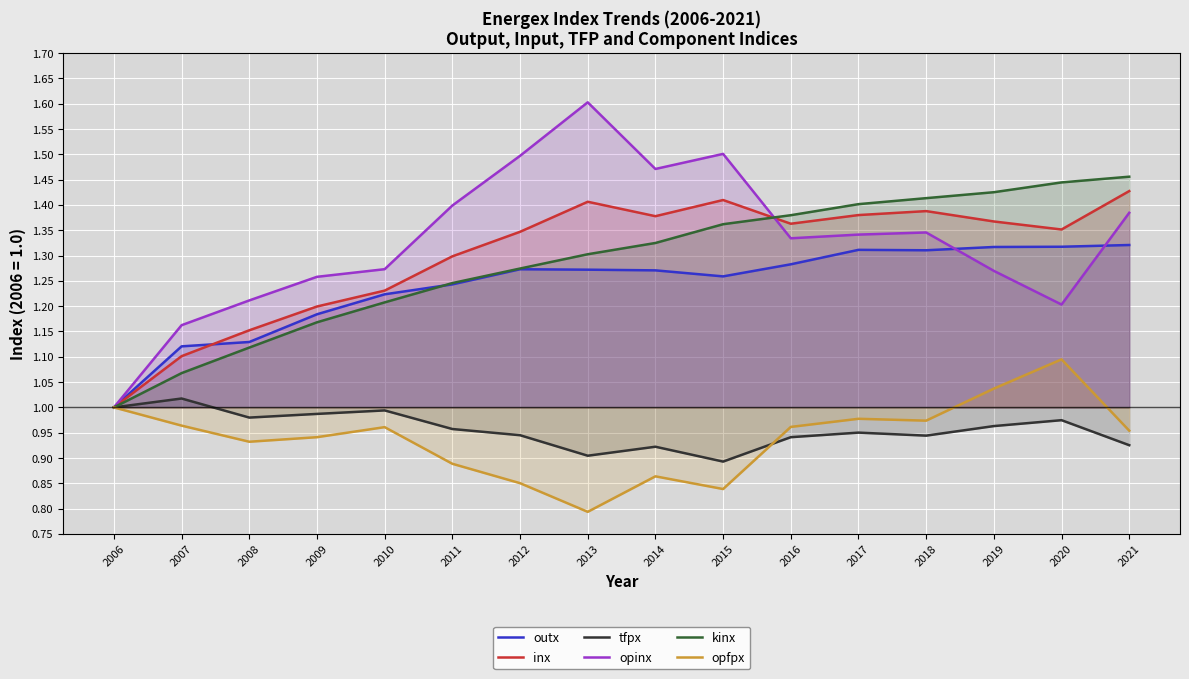

What is the difference between the maximum and second lowest values in the opinx series?

0.4